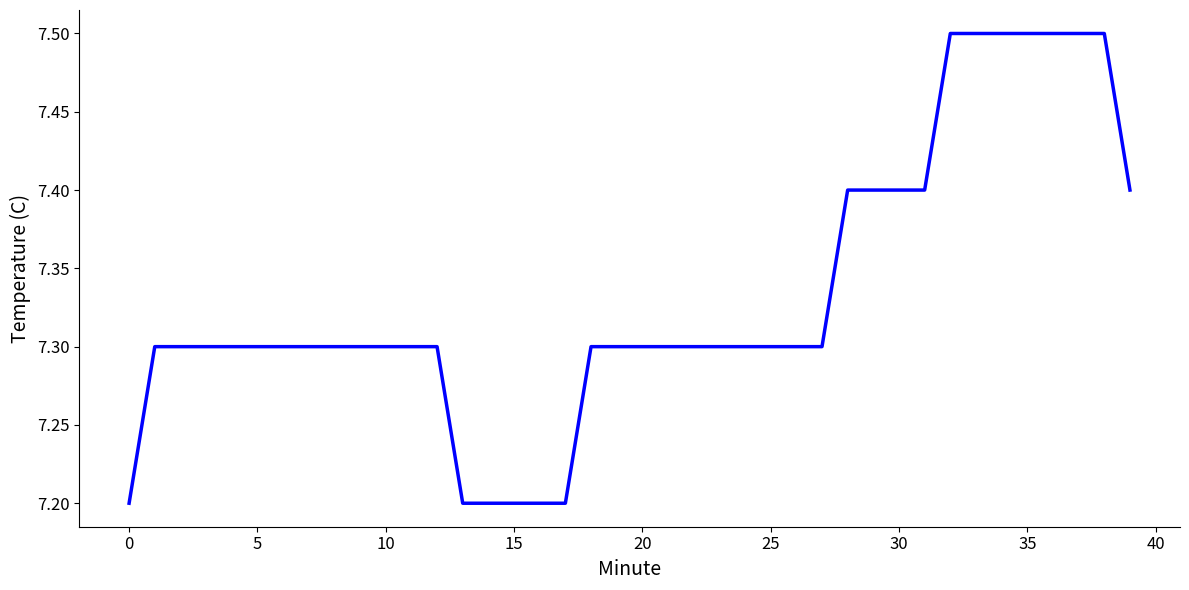

Reading right to left, list all the values displayed in this chart.

7.4	7.5	7.5	7.5	7.5	7.5	7.5	7.5	7.4	7.4	7.4	7.4	7.3	7.3	7.3	7.3	7.3	7.3	7.3	7.3	7.3	7.3	7.2	7.2	7.2	7.2	7.2	7.3	7.3	7.3	7.3	7.3	7.3	7.3	7.3	7.3	7.3	7.3	7.3	7.2